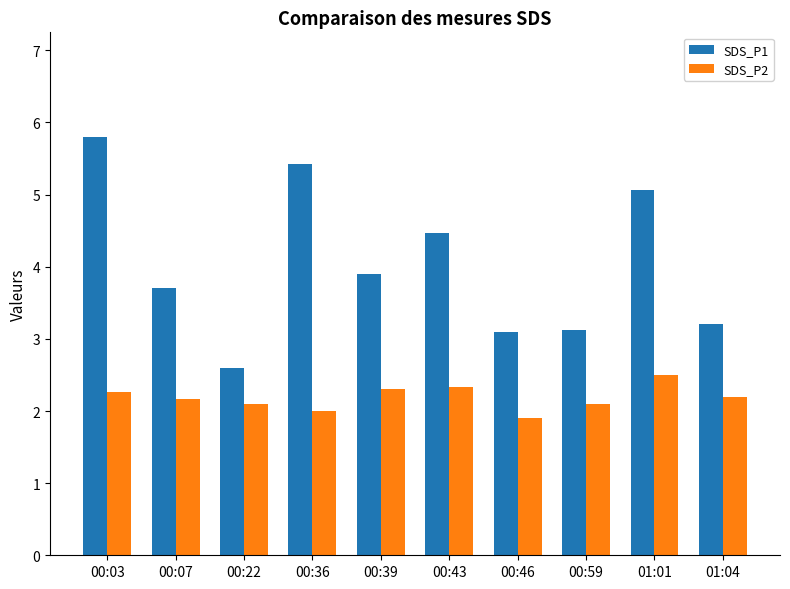

Which series changed the most between 00:39 and 00:59?

SDS_P1